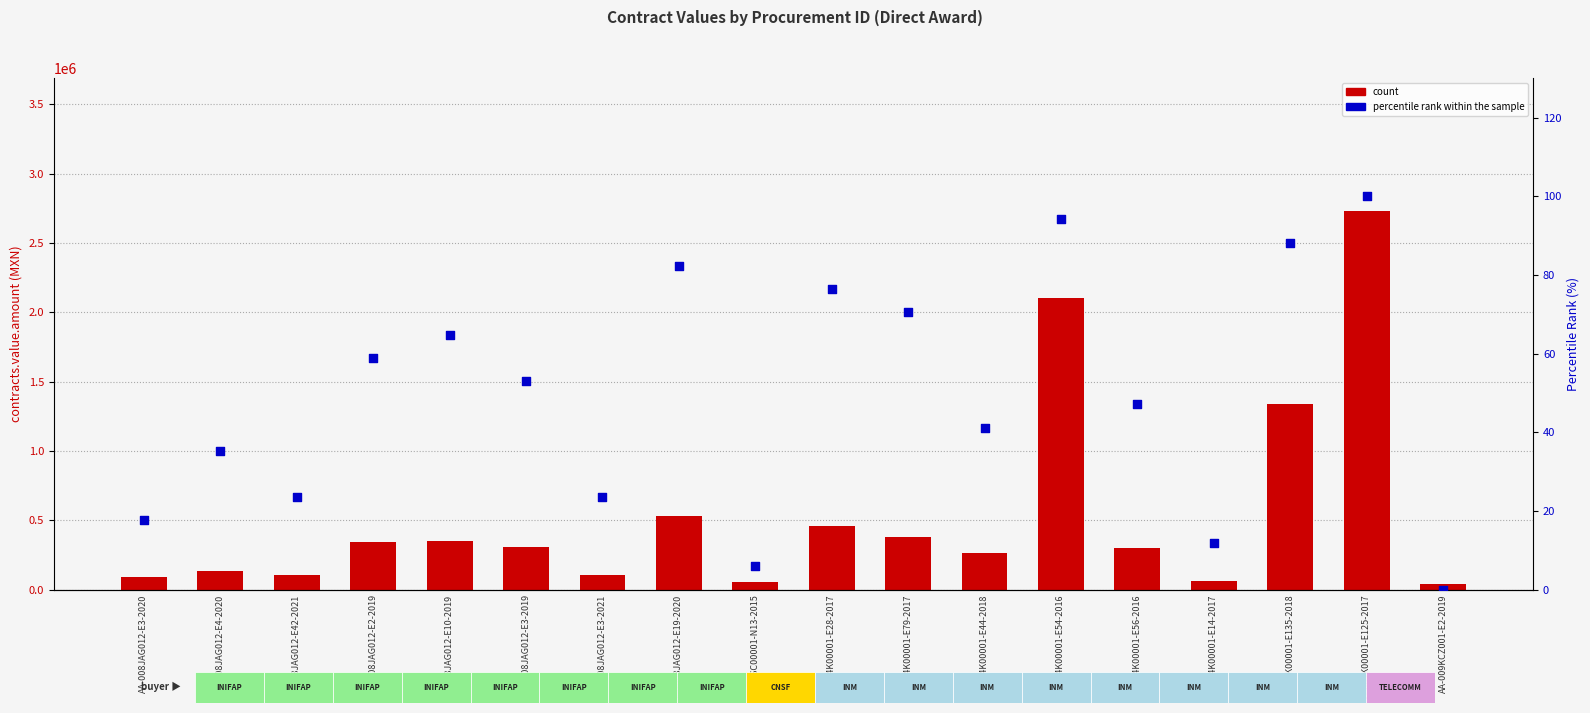

At how many categories does at least one series exceed 2058749?

2